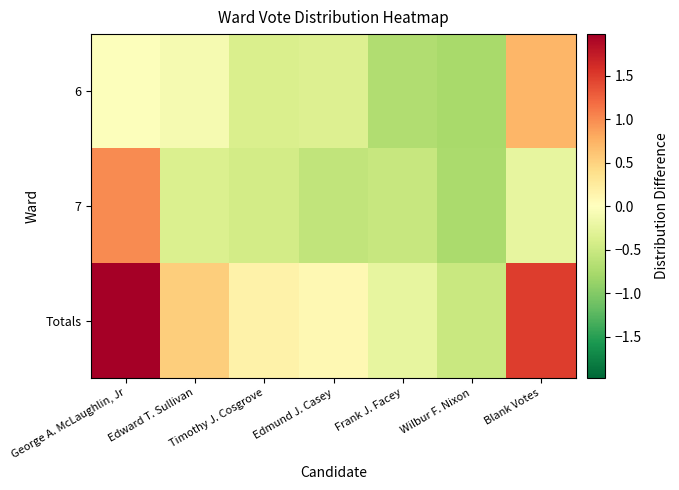

At which category is the sum across all series the highest?

George A. McLaughlin, Jr